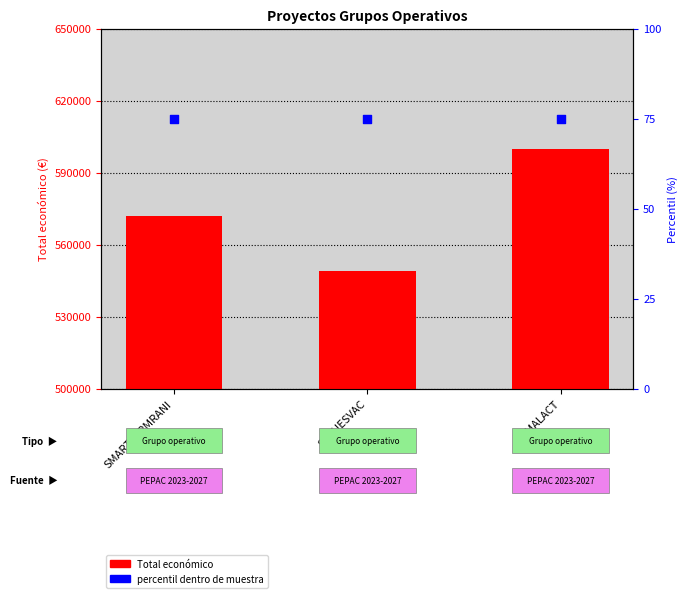

Which series has the largest total across all categories?

Total económico